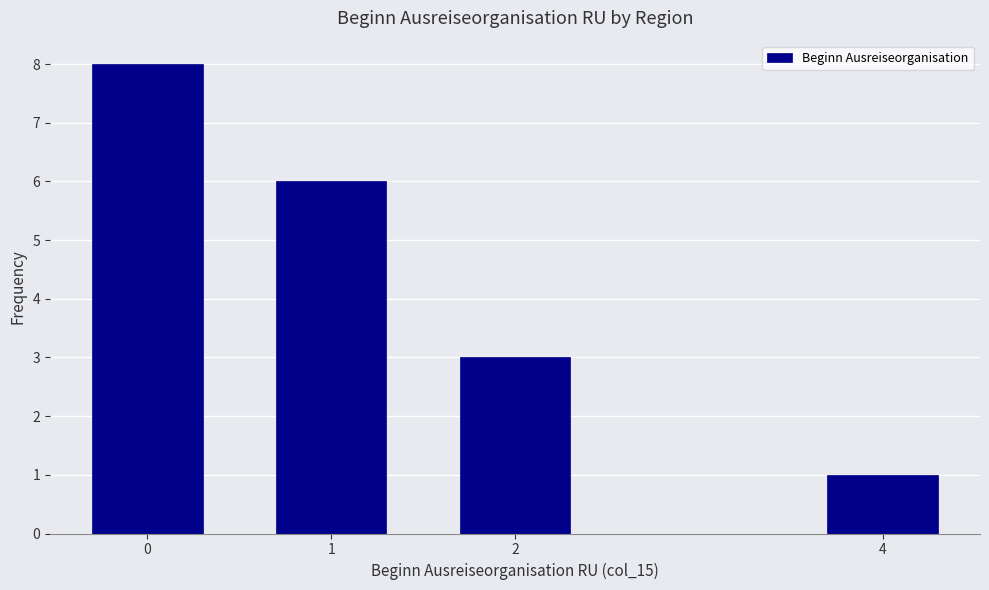

Reading right to left, extract all data points from this chart.

4=1	2=3	1=6	0=8